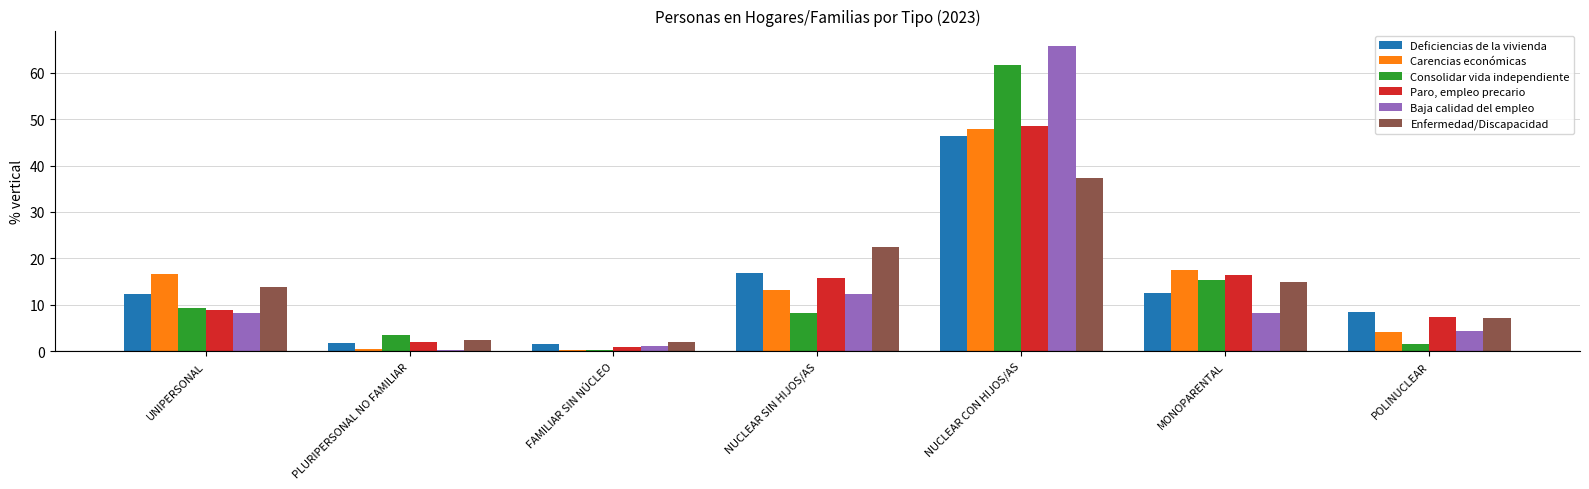

List the series in order of their peak value, highest first.

Baja calidad del empleo, Consolidar vida independiente, Paro, empleo precario, Carencias económicas, Deficiencias de la vivienda, Enfermedad/Discapacidad